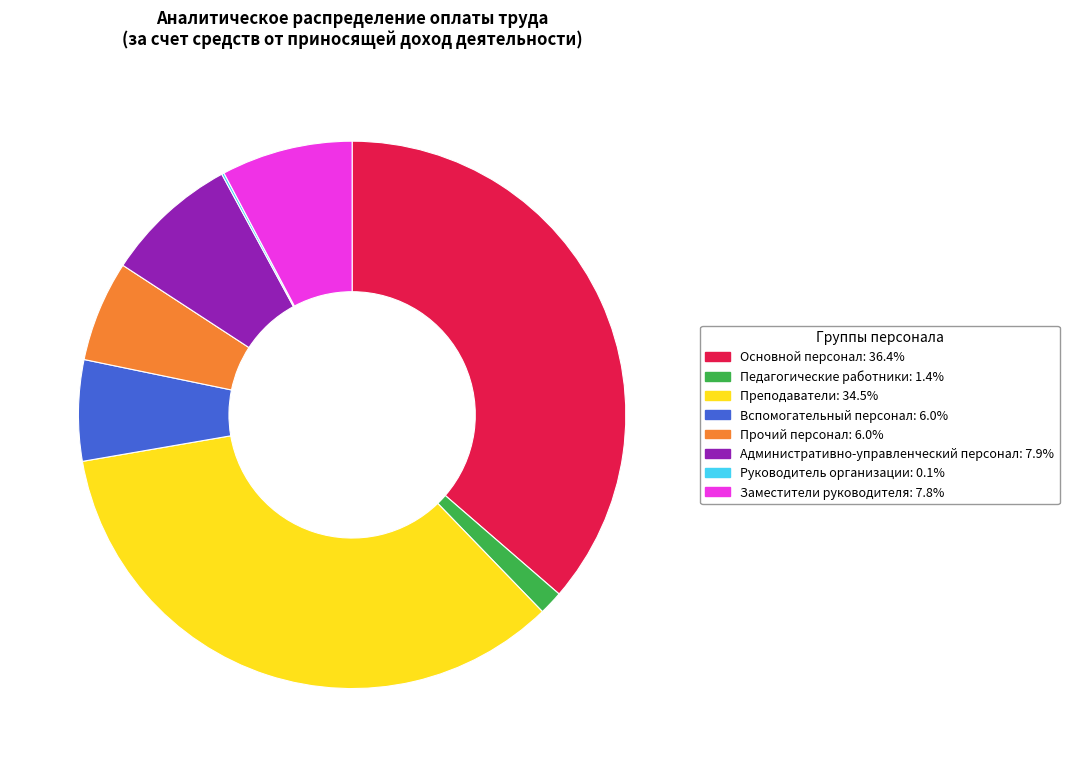

Approximately how many times larger is the value at Прочий персонал compared to Заместители руководителя?

0.8